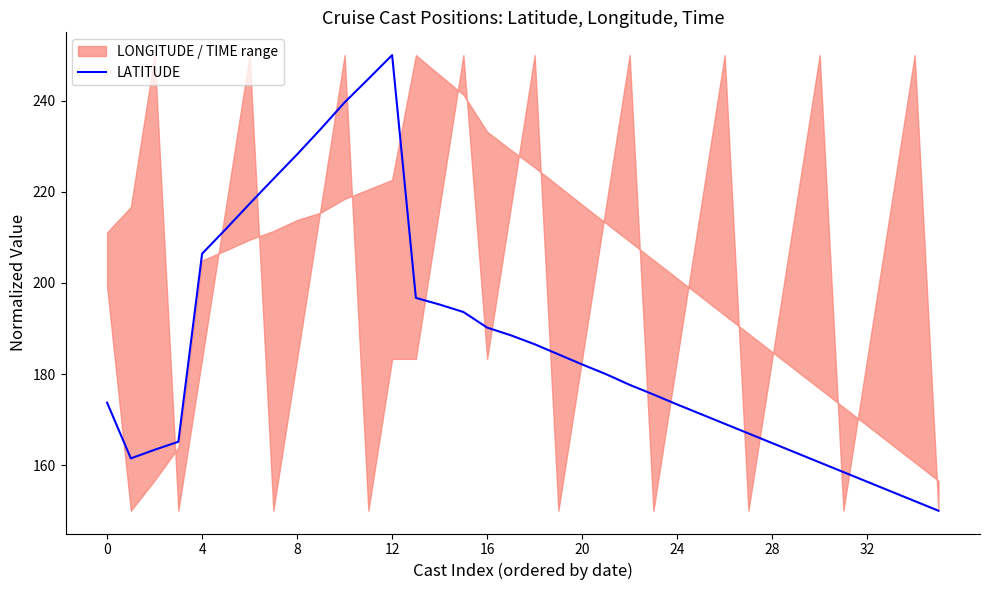

What is the lowest value of the LATITUDE series?

150.0